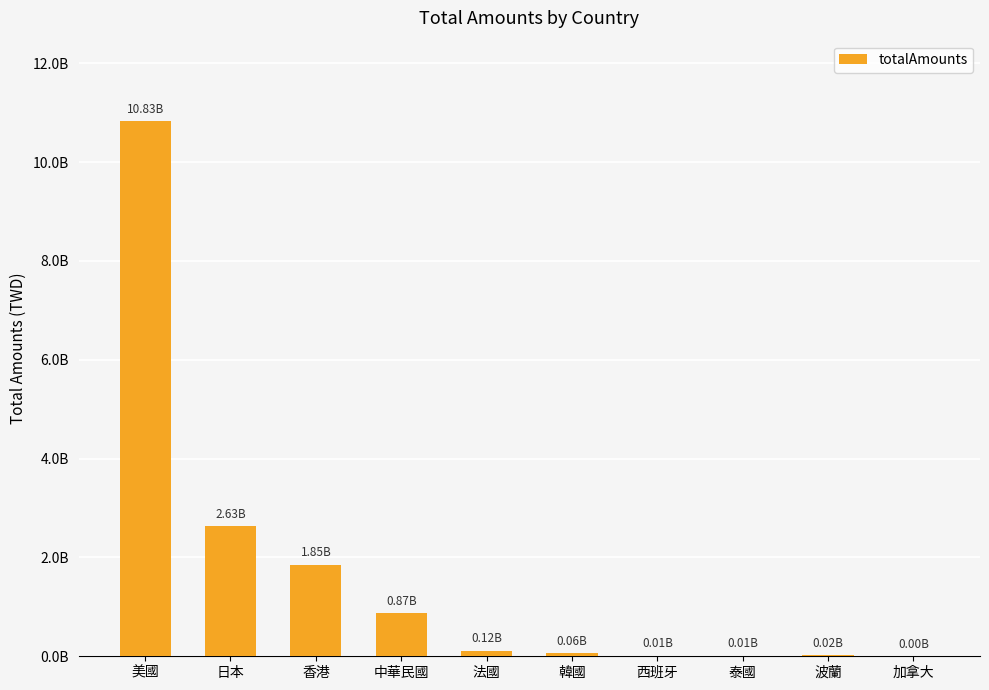

What is the value of the 6th bar from the left?

6451814